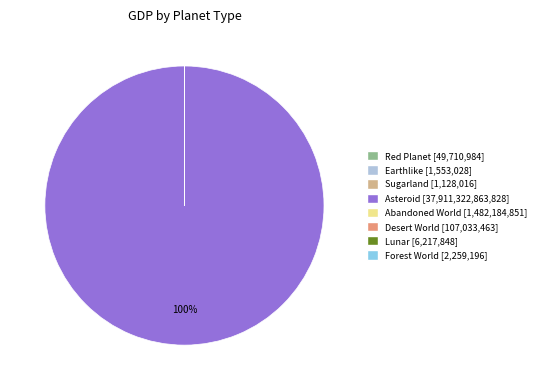

To the nearest percent, what is the difference between the largest and smallest slice percentages?

100%